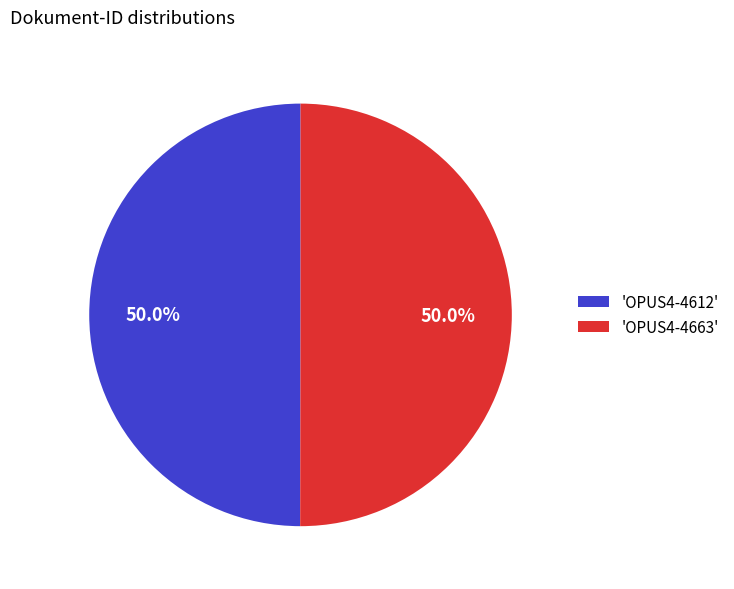

What is the ratio of the value at 'OPUS4-4663' to the value at 'OPUS4-4612'?

1.0